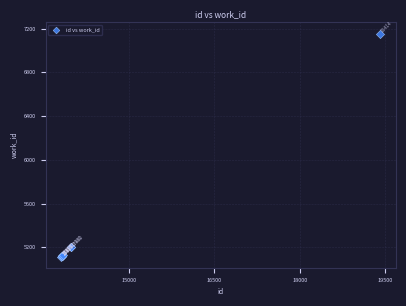

What Y value in the scatter plot is closest to 6134?

5198